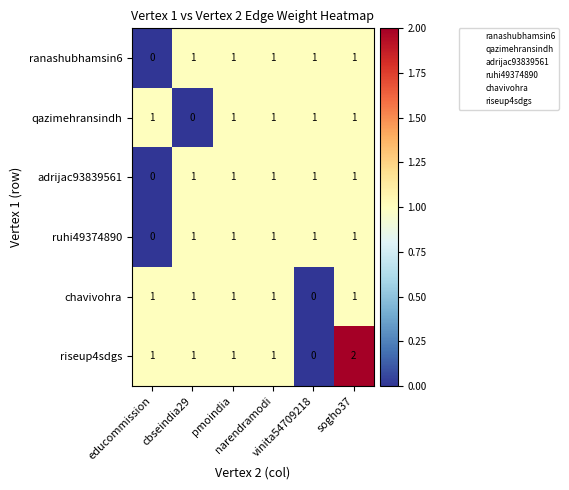

Which series has the widest spread of values?

riseup4sdgs